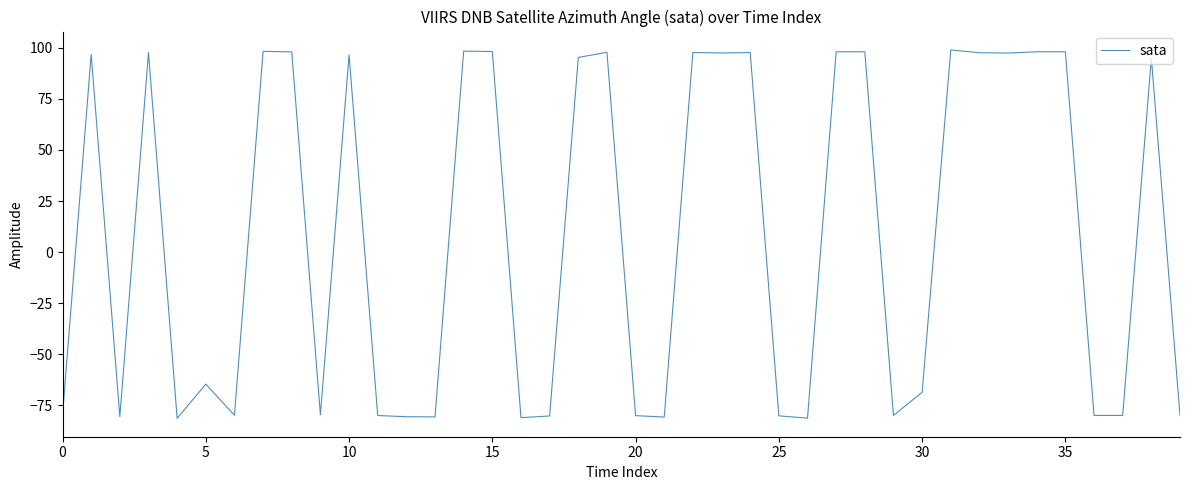

What is the difference between the maximum and minimum values?

180.2